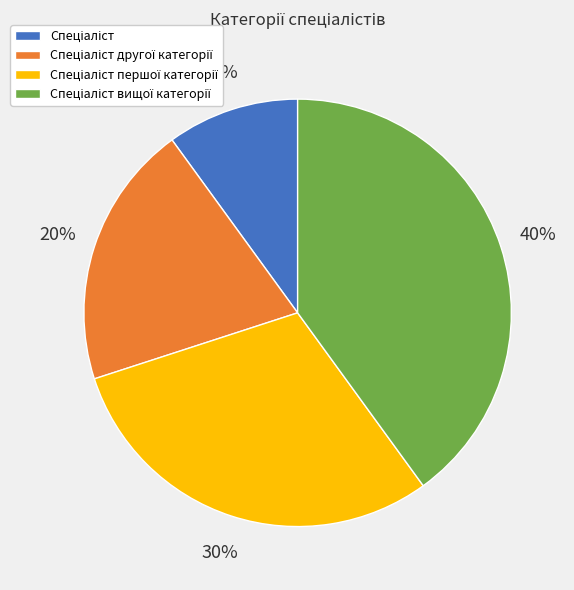

Is there any slice that represents more than half of the pie?

No